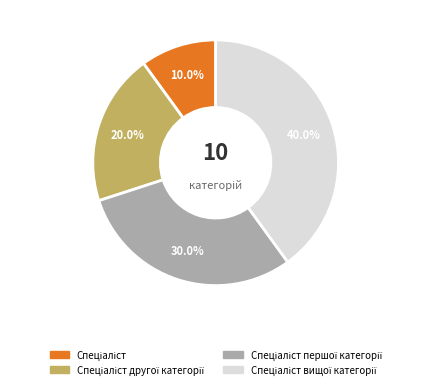

Does any single category account for the majority?

No